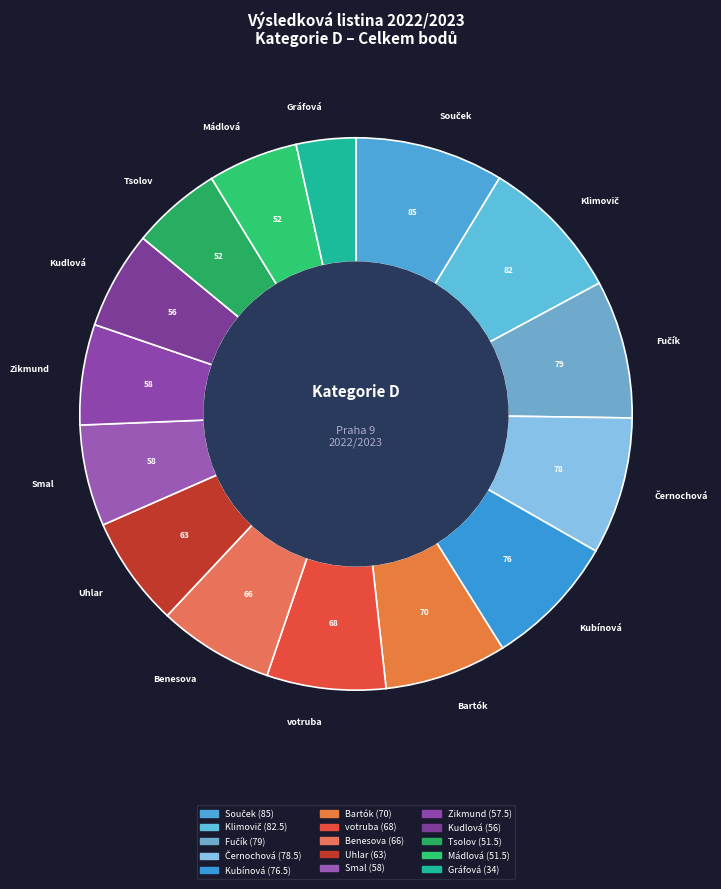

What is the largest slice in the pie chart?

Souček, Tomáš